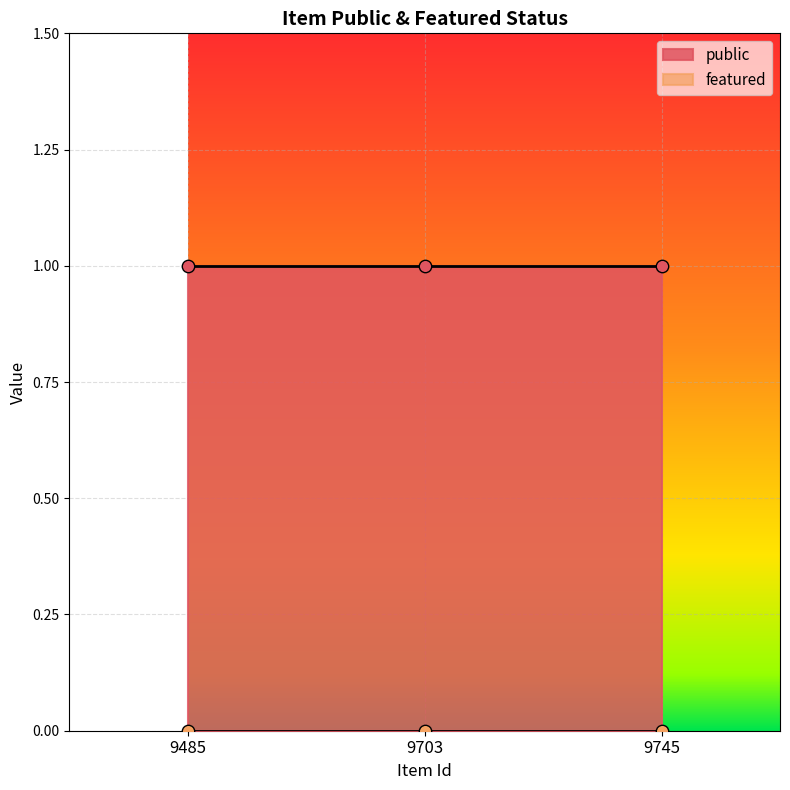

Which series has the largest total across all categories?

public